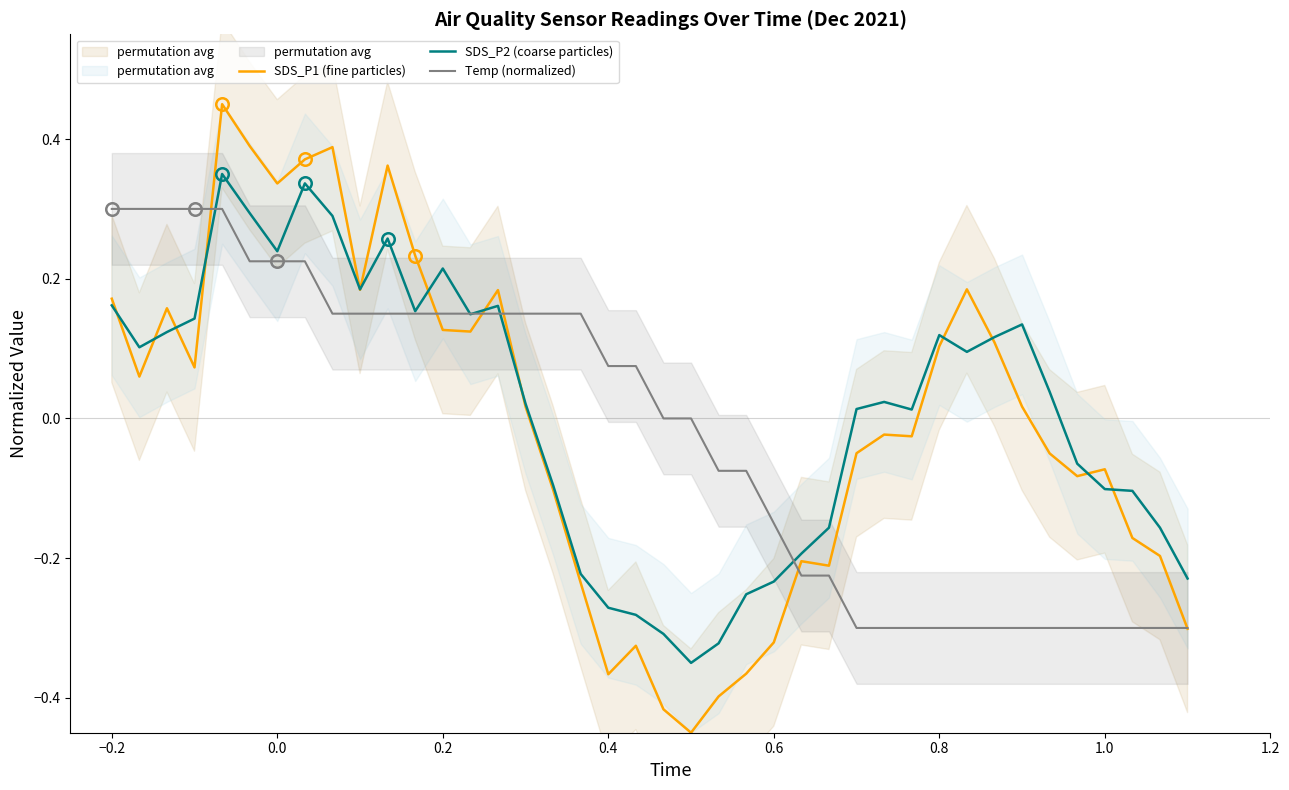

Rank the series by their average value, from lowest to highest.

Temp (normalized), SDS_P1 (fine particles), SDS_P2 (coarse particles)